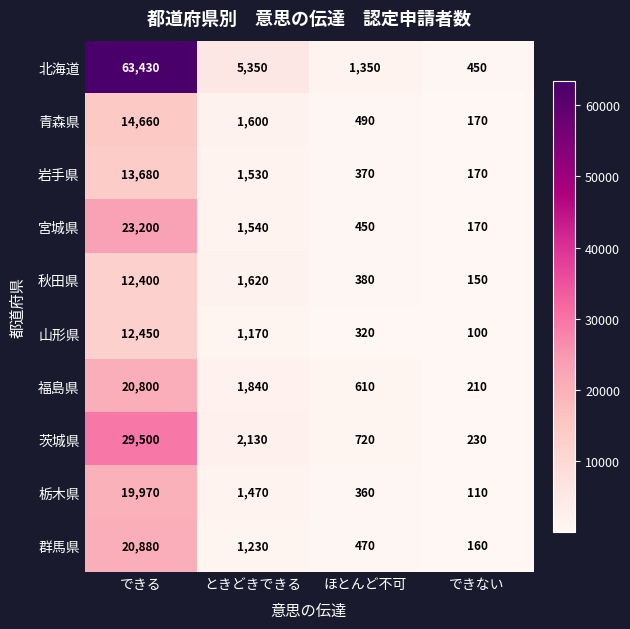

Rank the series by their maximum value, from lowest to highest.

秋田県, 山形県, 岩手県, 青森県, 栃木県, 福島県, 群馬県, 宮城県, 茨城県, 北海道